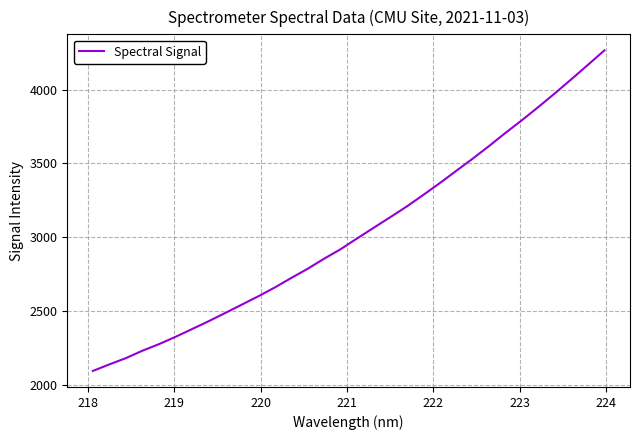

What is the smallest value displayed?

2092.9